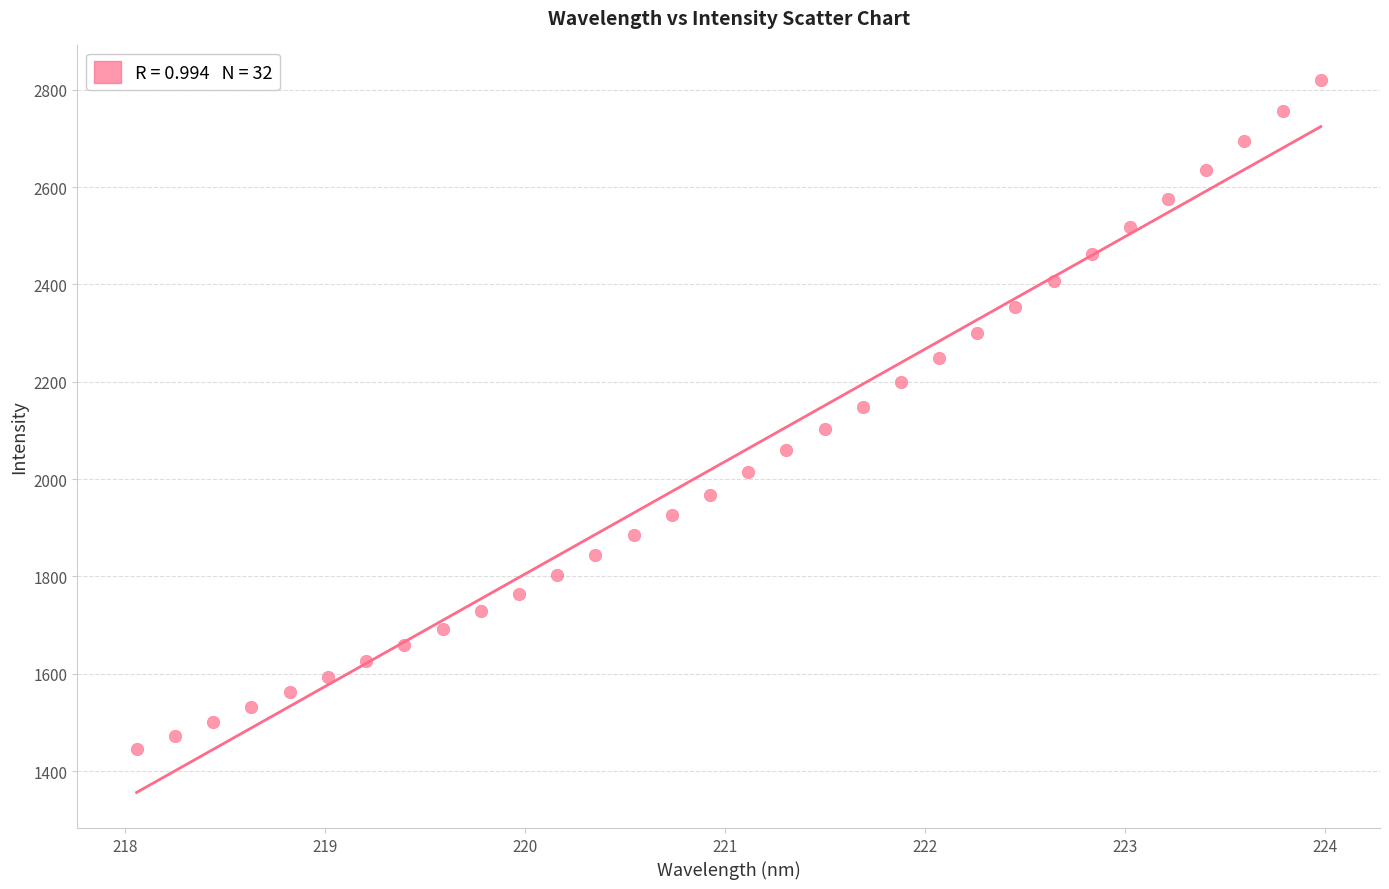

What is the range of Y values (max minus min)?

1373.0